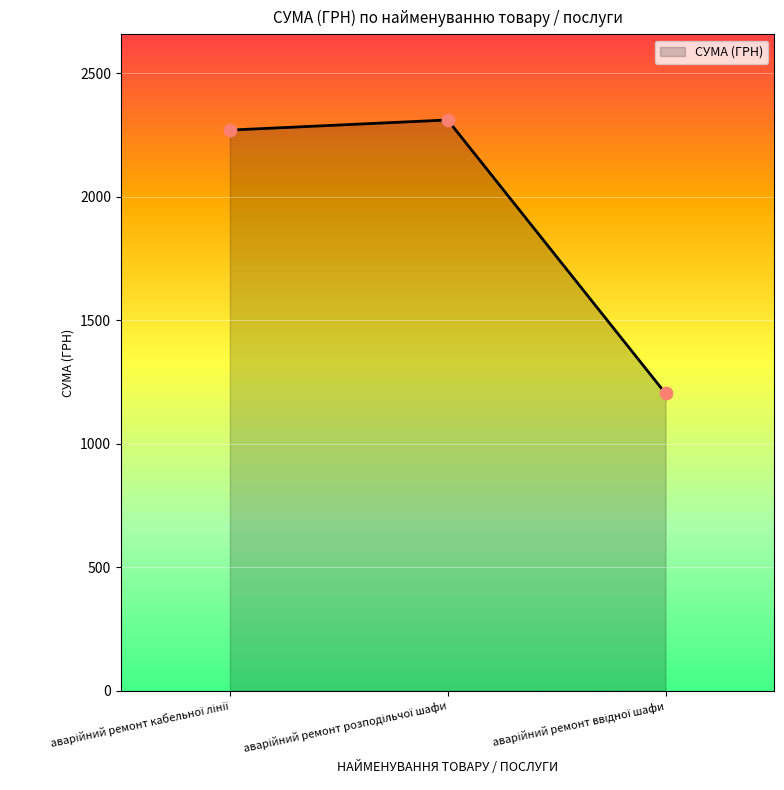

What is the sum of all values?

5783.7